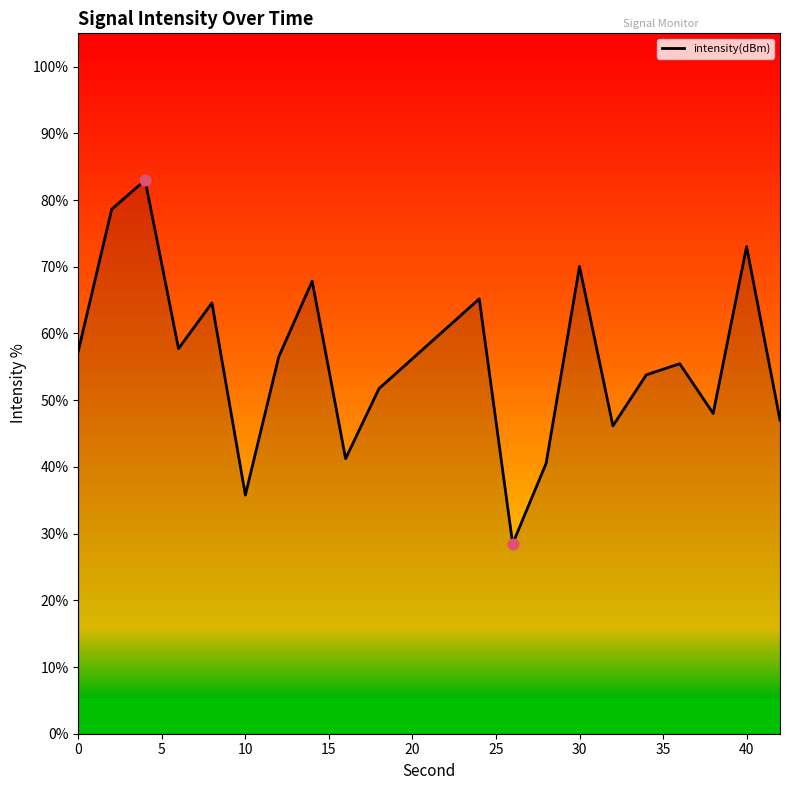

What is the smallest value displayed?

28.5